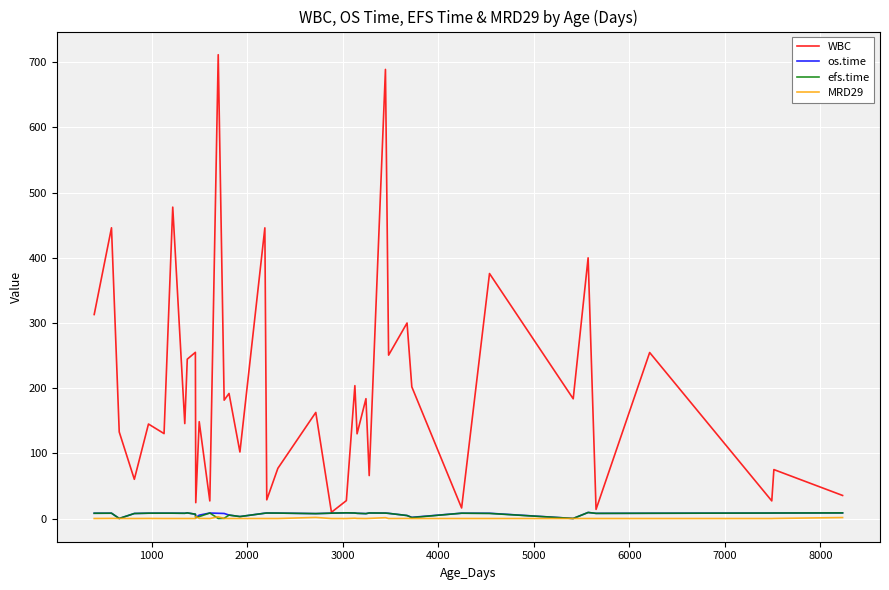

What is the maximum value shown in the chart?

711.6